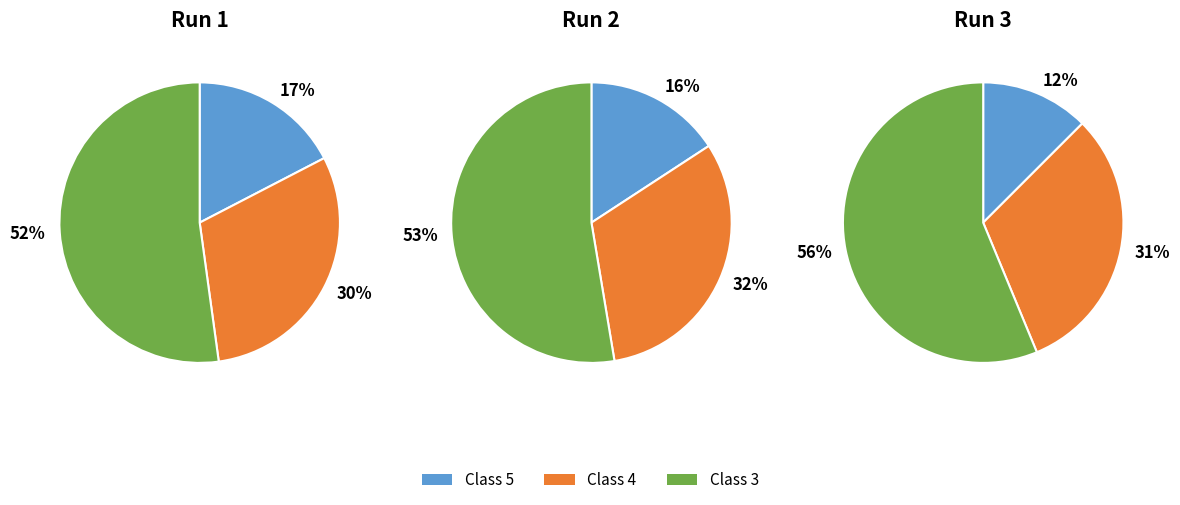

True or false: Class 1 accounts for 17% of the total.

False